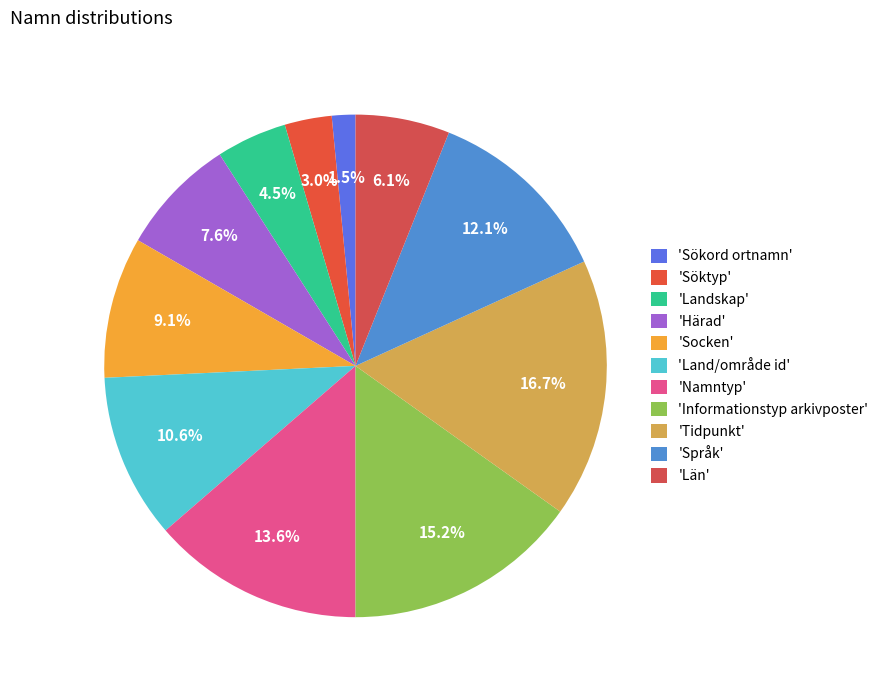

Count the number of slices in the pie.

11